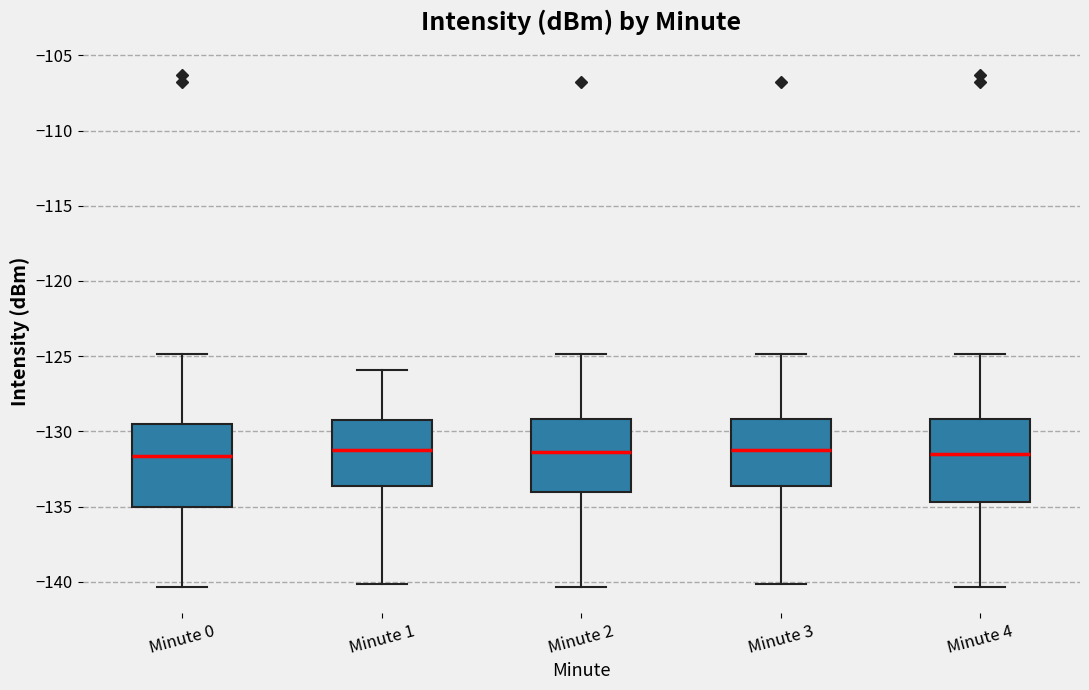

Reading left to right, transcribe this box plot: for each box, give where its median line is, the range the box spans, and where its two whiskers end, as read against the y-axis. The values are not printed on the chart, so give them approximately, as read against the axis.

Minute 0: median -131.5, box -135.0 to -129.5, whiskers -140.5 to -125.0
Minute 1: median -131.0, box -133.5 to -129.5, whiskers -140.0 to -126.0
Minute 2: median -131.5, box -134.0 to -129.0, whiskers -140.5 to -125.0
Minute 3: median -131.0, box -133.5 to -129.0, whiskers -140.0 to -125.0
Minute 4: median -131.5, box -134.5 to -129.0, whiskers -140.5 to -125.0